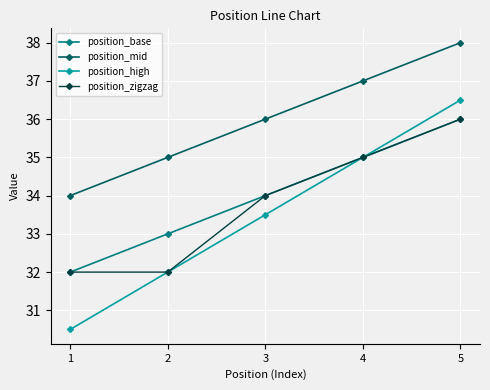

The value of position_mid at 1 is 12.6. True or false?

False